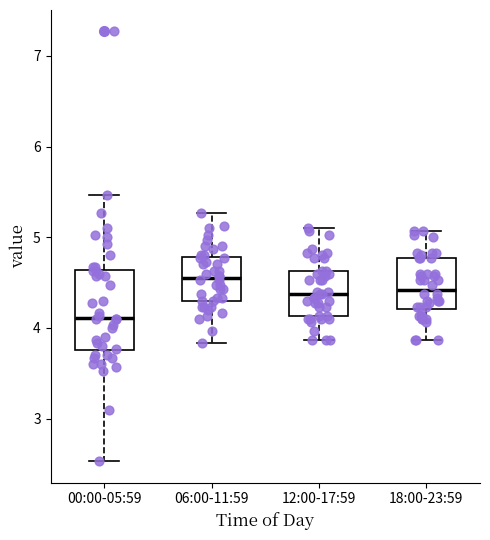

Which box's median line is the lowest?

00:00-05:59